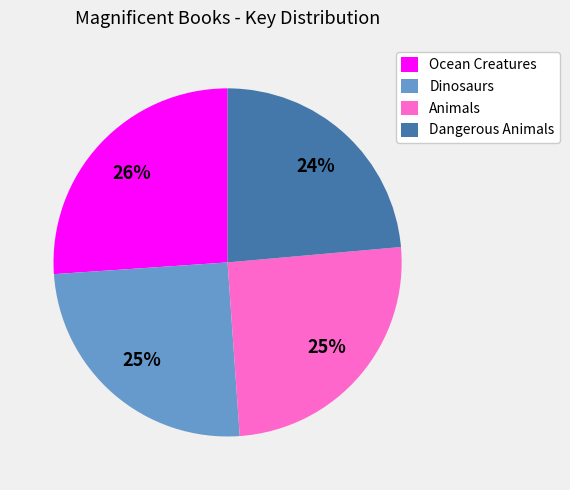

Do Dangerous Animals and Dinosaurs together represent more than half of the pie?

No